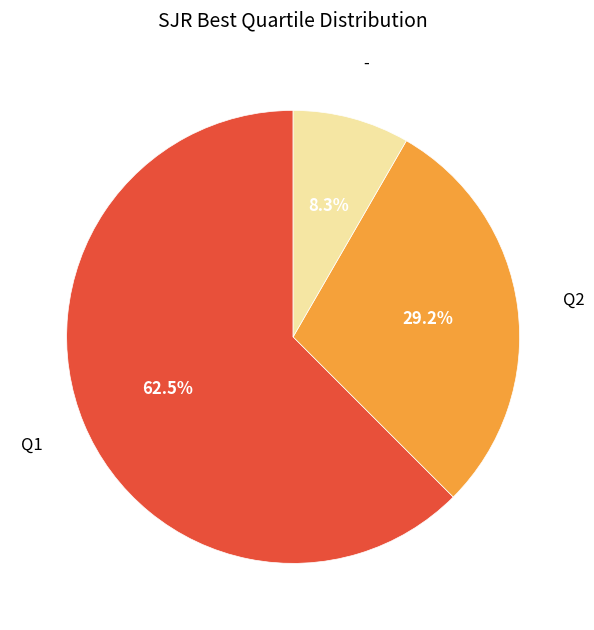

To the nearest percent, what is the difference between the - and Q2 slice percentages?

21%